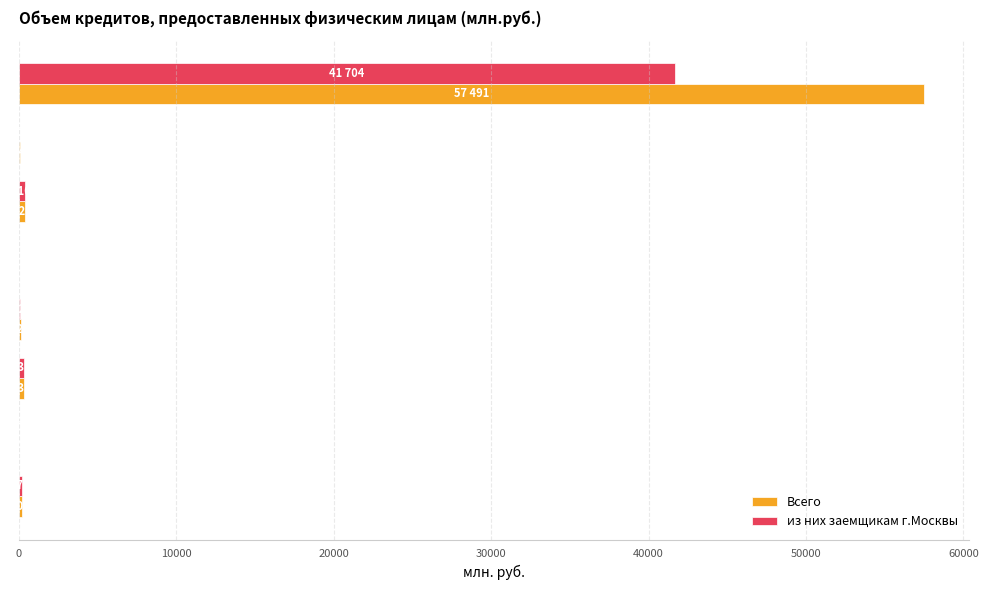

Read the из них заемщикам г.Москвы value at Уральский.

331